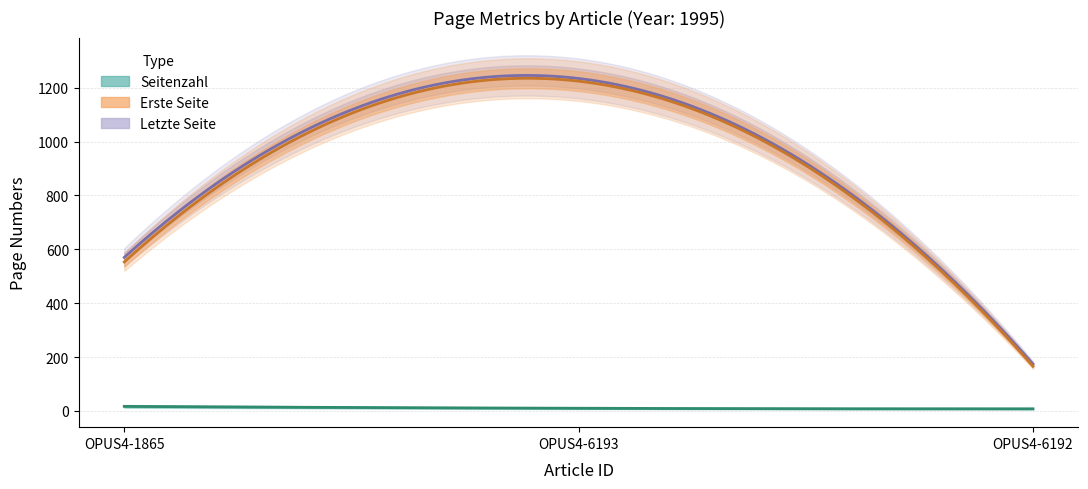

What is the difference between the maximum and minimum values in the Erste Seite series?

1058